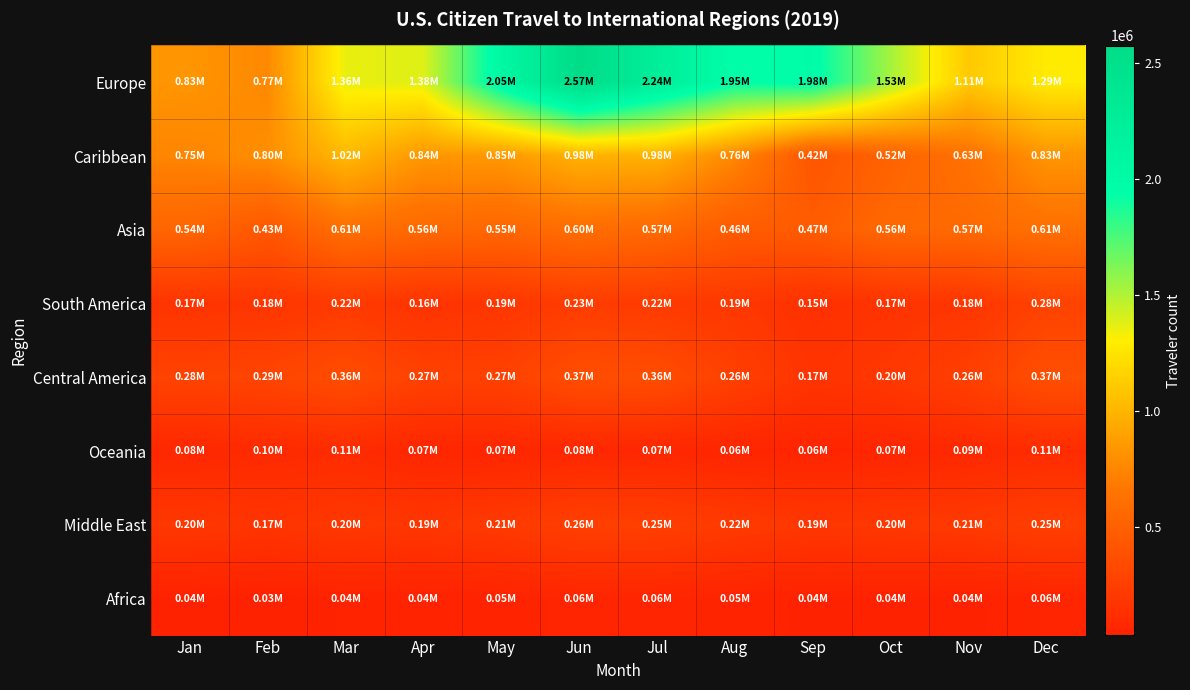

Which category has the lowest value across all series?

Feb